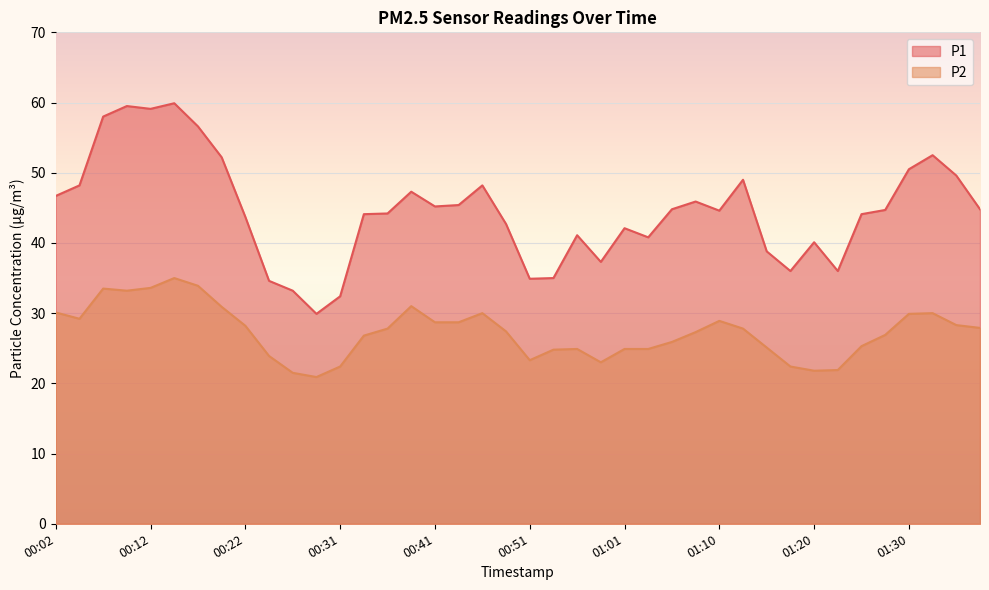

List the series in order of their peak value, highest first.

P1, P2